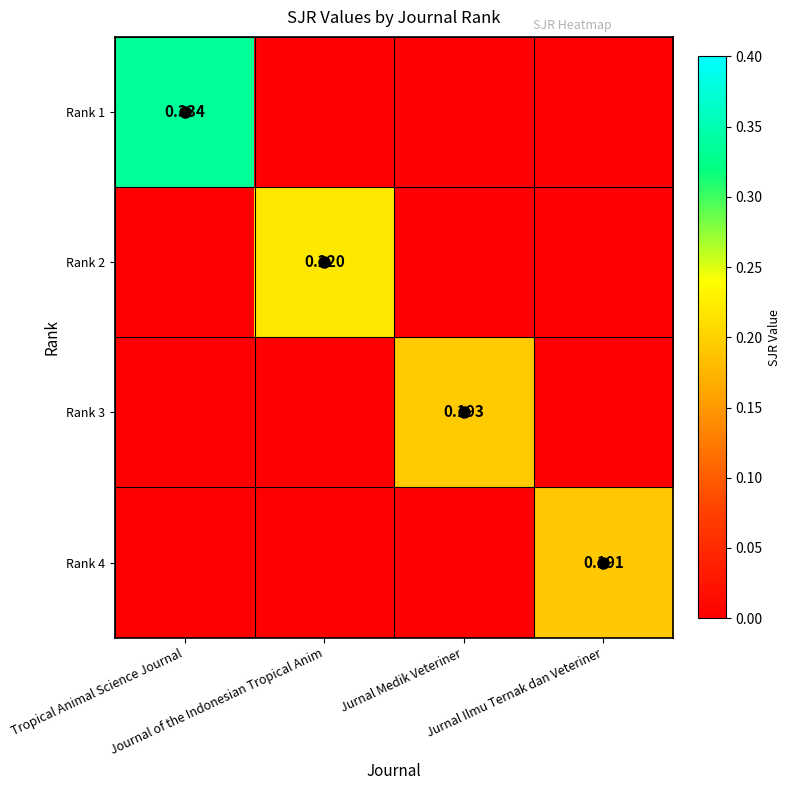

True or false: Rank 1 has a value of -0.2 at Journal of the Indonesian Tropical Anim.

False